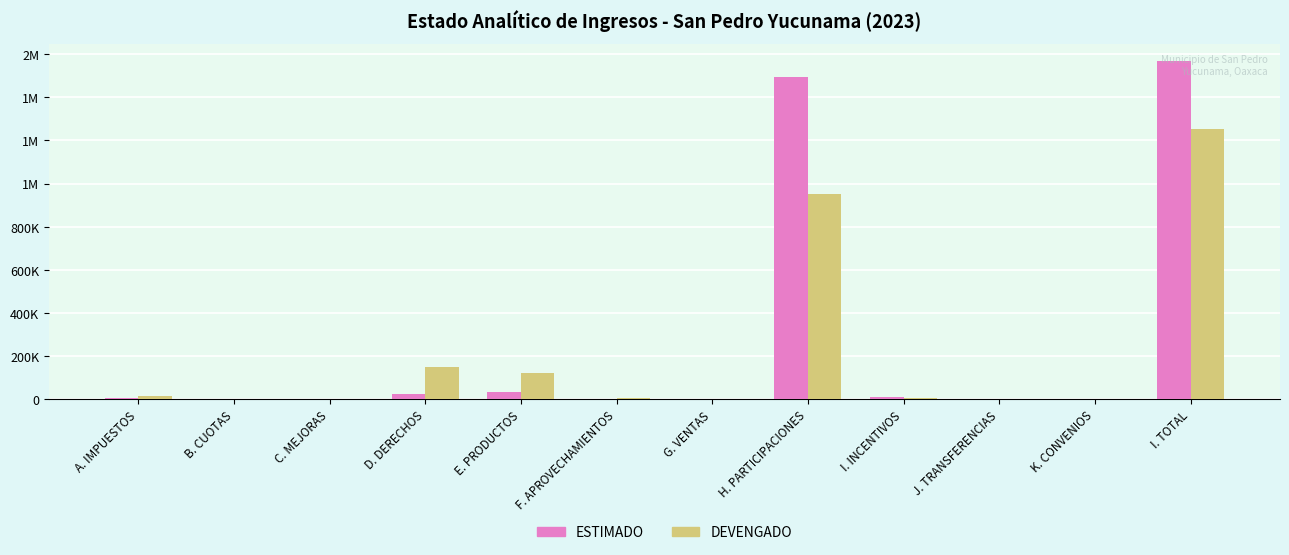

Is it true that DEVENGADO equals 14972 at A. IMPUESTOS?

True